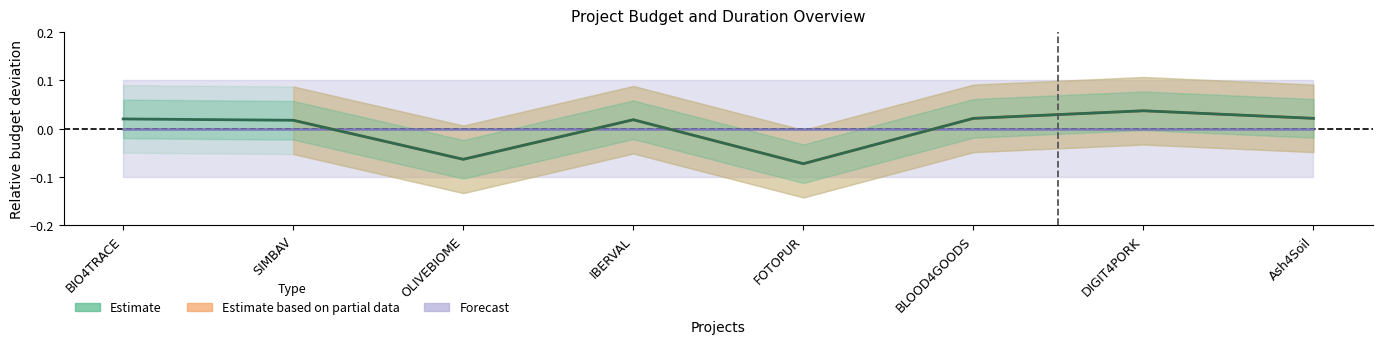

Rank the categories by value from highest to lowest.

DIGIT4PORK, Ash4Soil, BLOOD4GOODS, BIO4TRACE, IBERVAL, SIMBAV, OLIVEBIOME, FOTOPUR